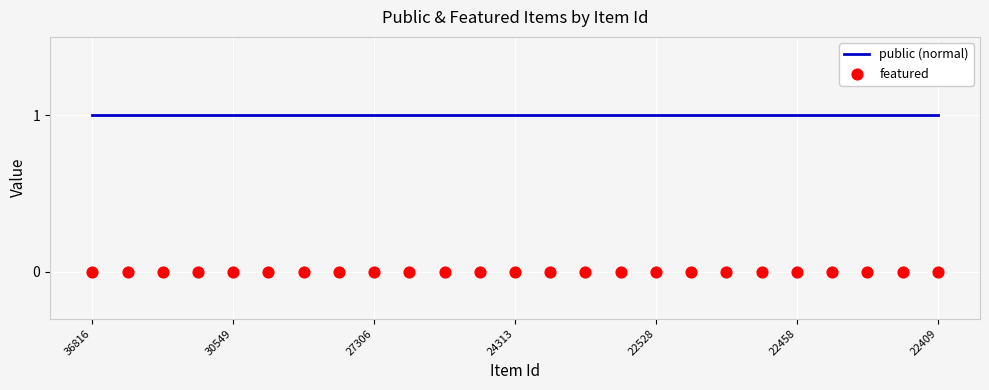

Which series reaches the maximum Y coordinate?

public (normal)